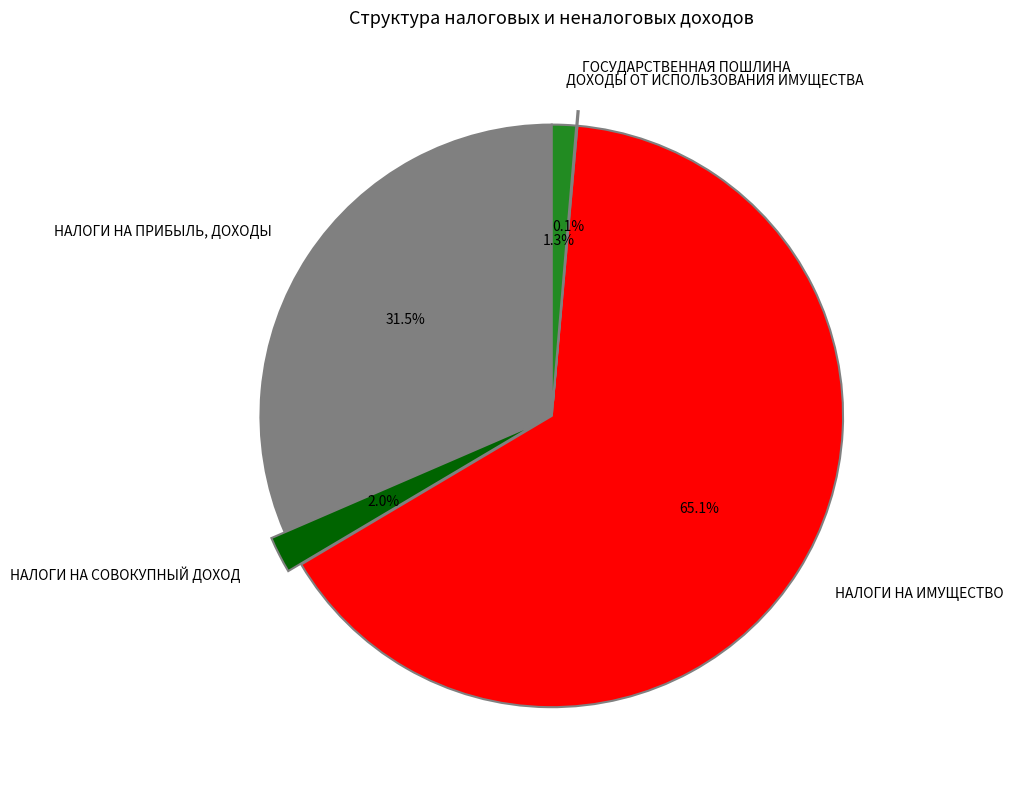

Which category has the biggest portion of the pie?

НАЛОГИ НА ИМУЩЕСТВО